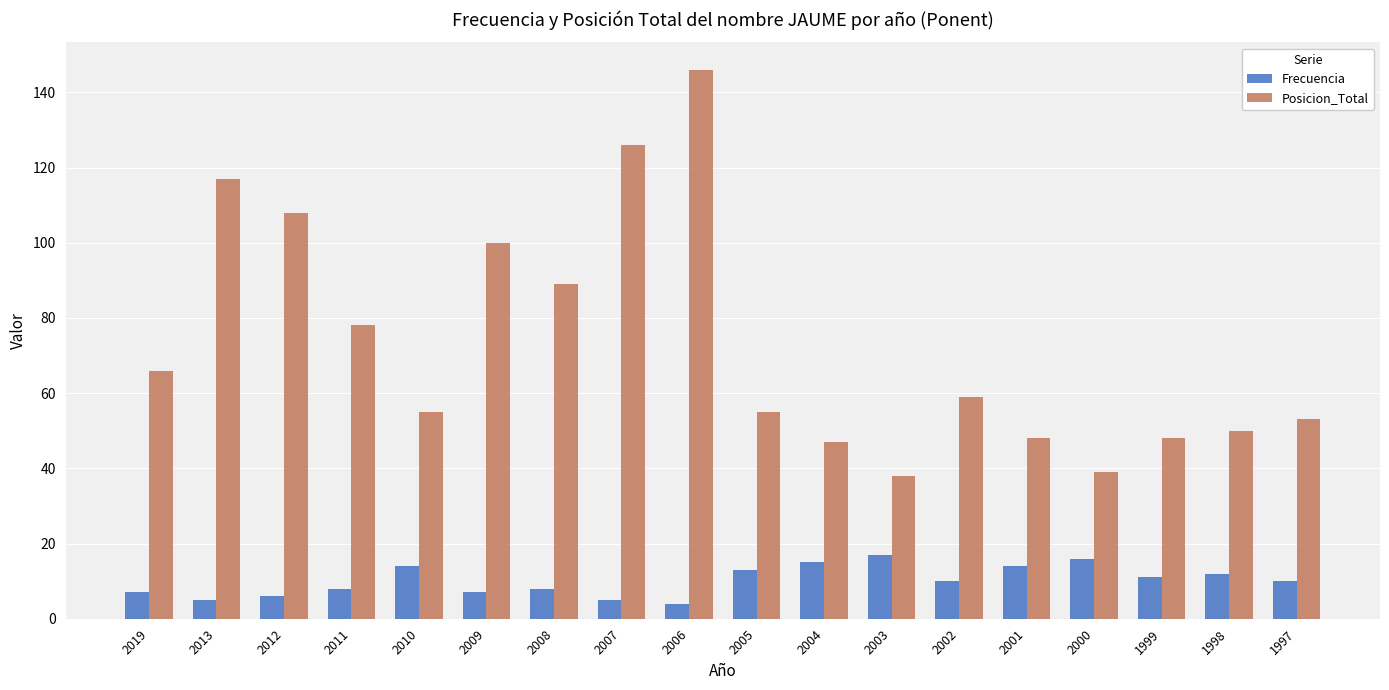

What value does the Frecuencia series have at 2005?

13